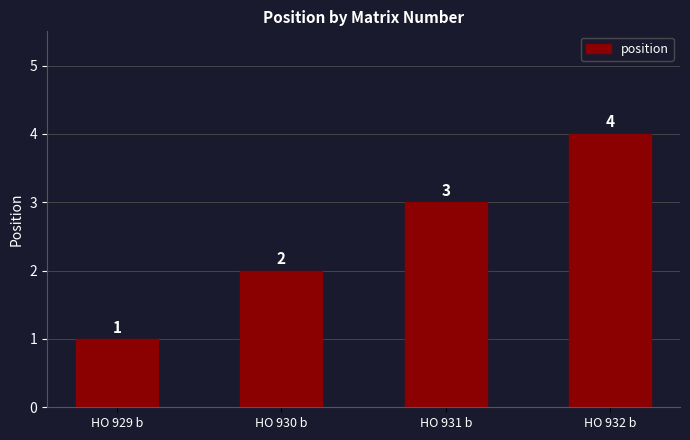

What is the difference between the maximum and minimum values?

3